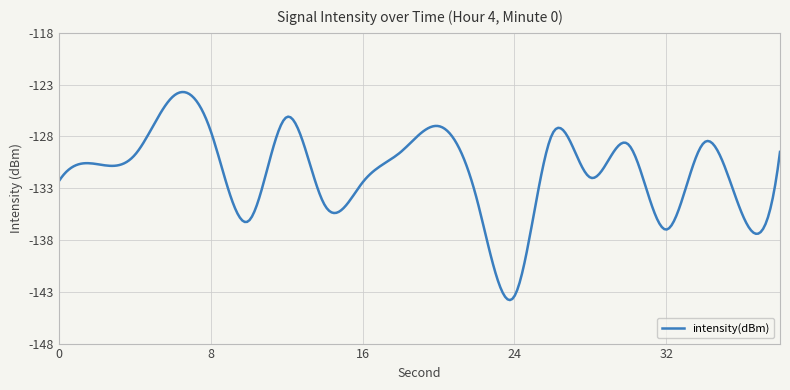

Does the chart display data point markers on the line(s)?

No